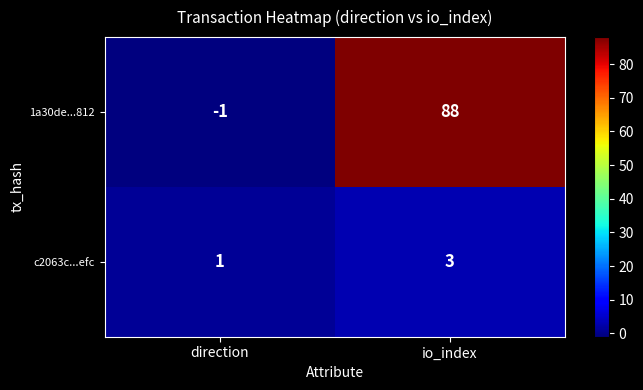

The value of 1a30de...812 at io_index is 151. True or false?

False